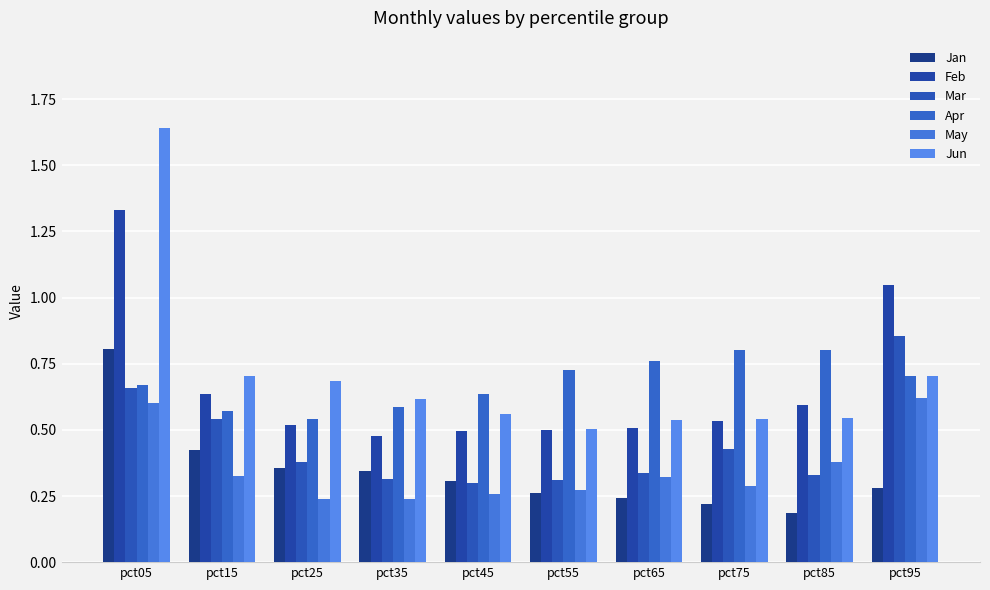

Reading left to right, list all the values displayed in this chart.

Jan: 0.8	0.4	0.4	0.3	0.3	0.3	0.2	0.2	0.2	0.3
Feb: 1.3	0.6	0.5	0.5	0.5	0.5	0.5	0.5	0.6	1.0
Mar: 0.7	0.5	0.4	0.3	0.3	0.3	0.3	0.4	0.3	0.9
Apr: 0.7	0.6	0.5	0.6	0.6	0.7	0.8	0.8	0.8	0.7
May: 0.6	0.3	0.2	0.2	0.3	0.3	0.3	0.3	0.4	0.6
Jun: 1.6	0.7	0.7	0.6	0.6	0.5	0.5	0.5	0.5	0.7